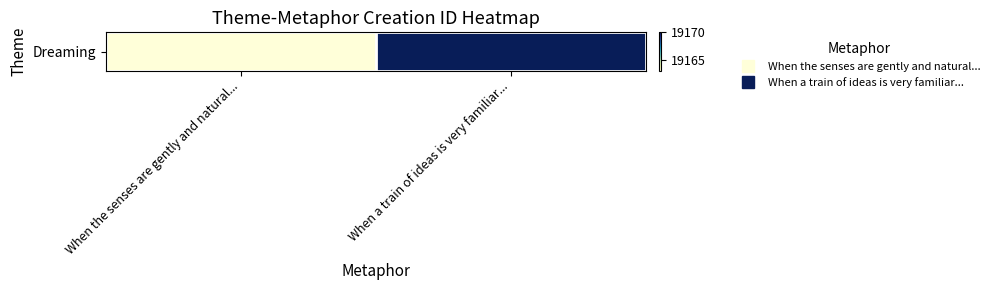

Reading left to right, list all the values displayed in this chart.

When the senses are gently and natural...=19163	When a train of ideas is very familiar...=19170